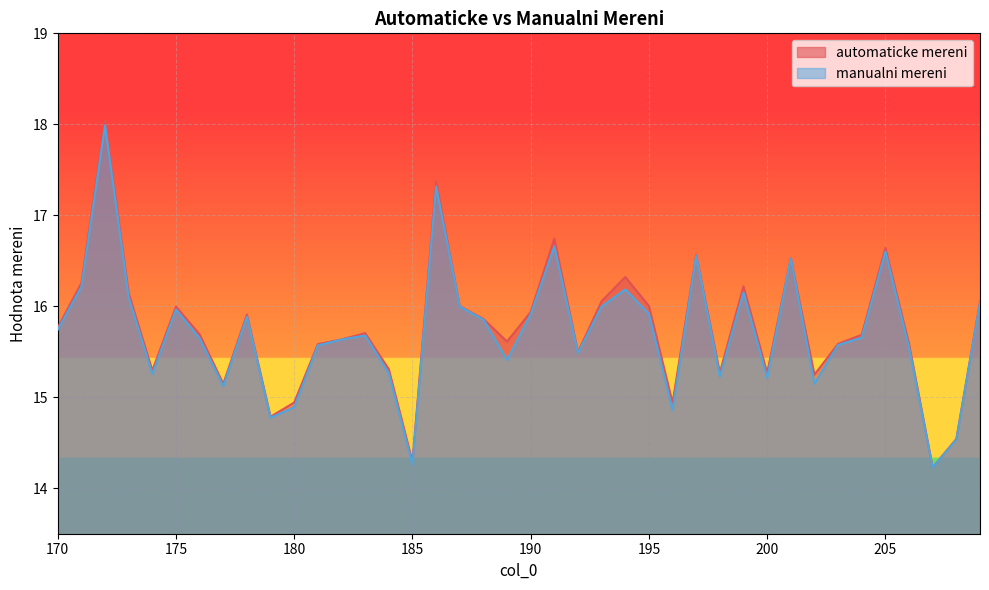

How many interior local peaks does the manualni mereni series have?

11